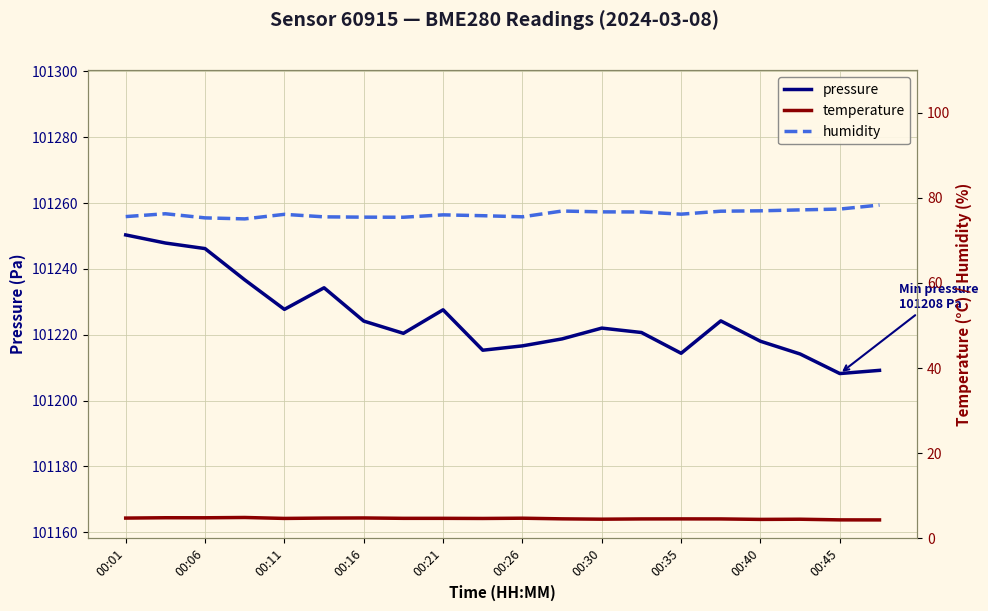

True or false: temperature has a value of 4.5 at 15.

True